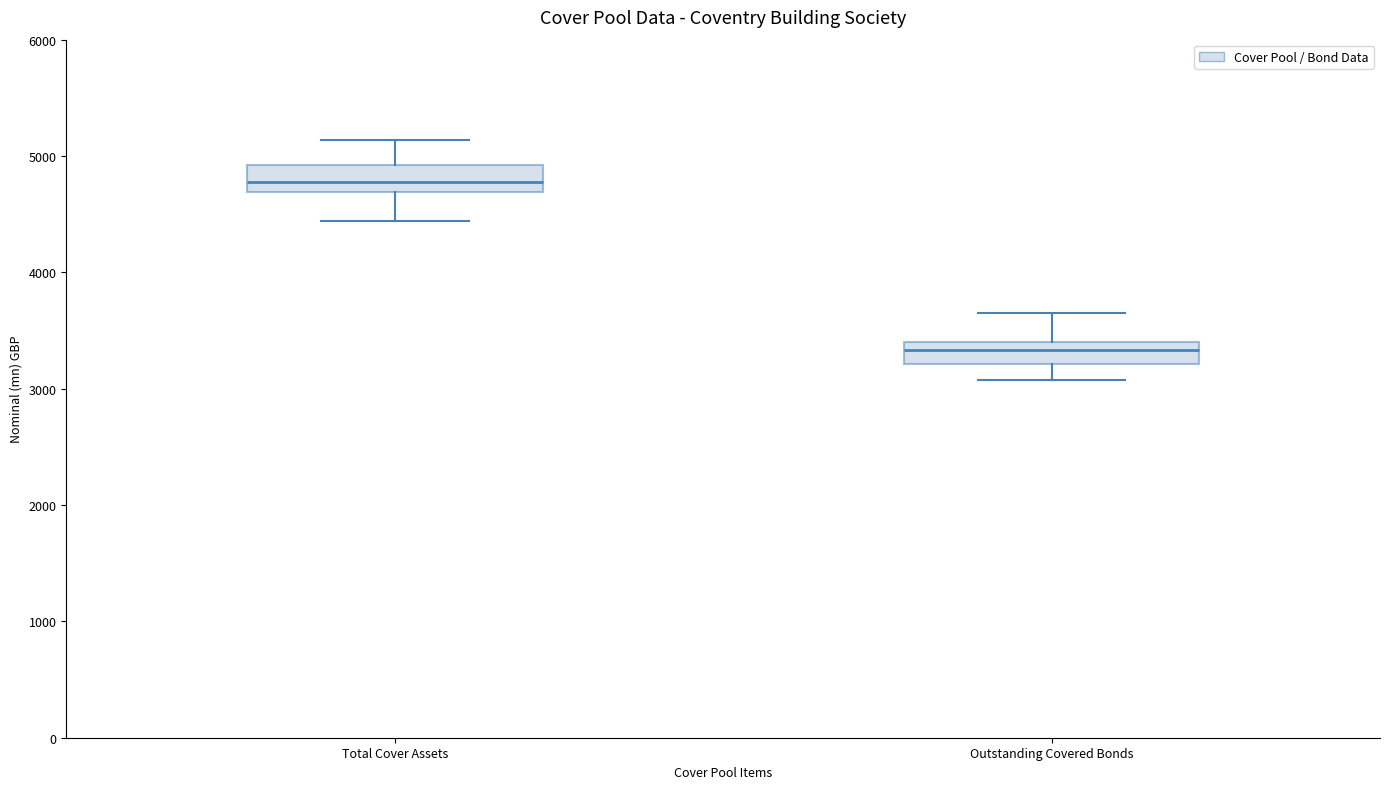

Where does the lower whisker of the box for Outstanding Covered Bonds end on the y-axis? The values are not printed on the chart, so give them approximately, as read against the axis.

3100